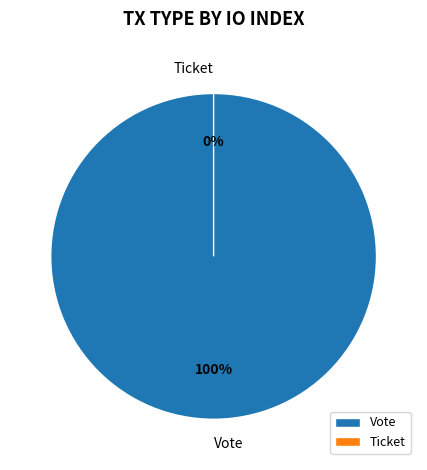

What is the change in value from Vote to Ticket?

-1